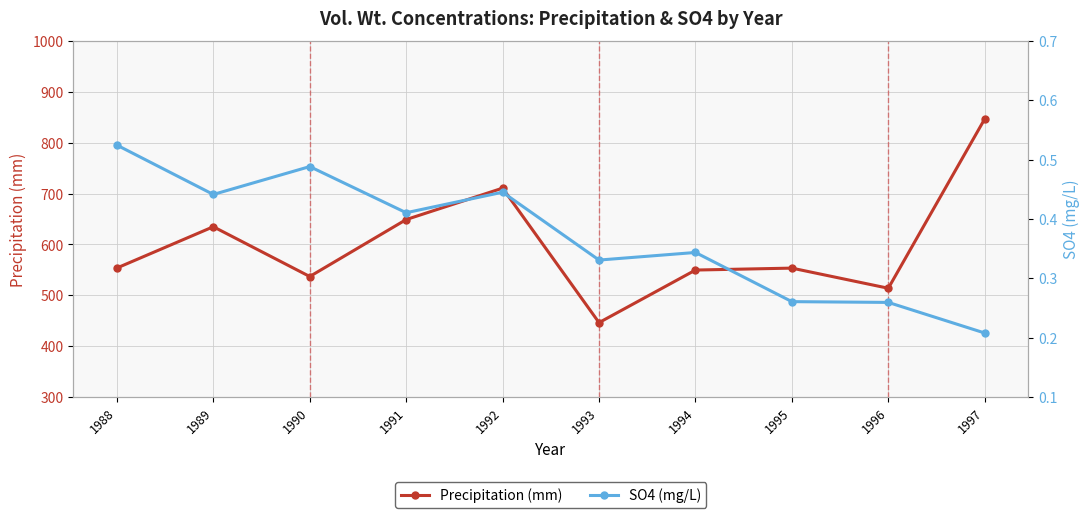

True or false: SO4 (mg/L) and Precipitation (mm) intersect in this chart.

False